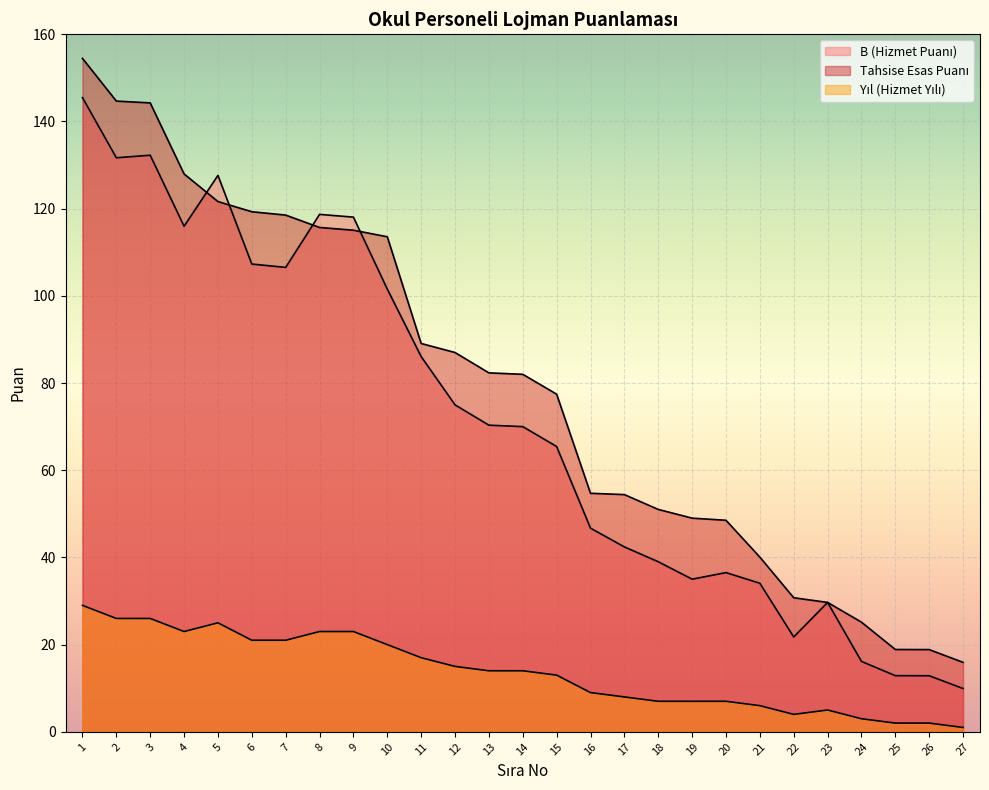

What is the value of the Tahsise Esas Puanı point at the 26th from the left?

18.9